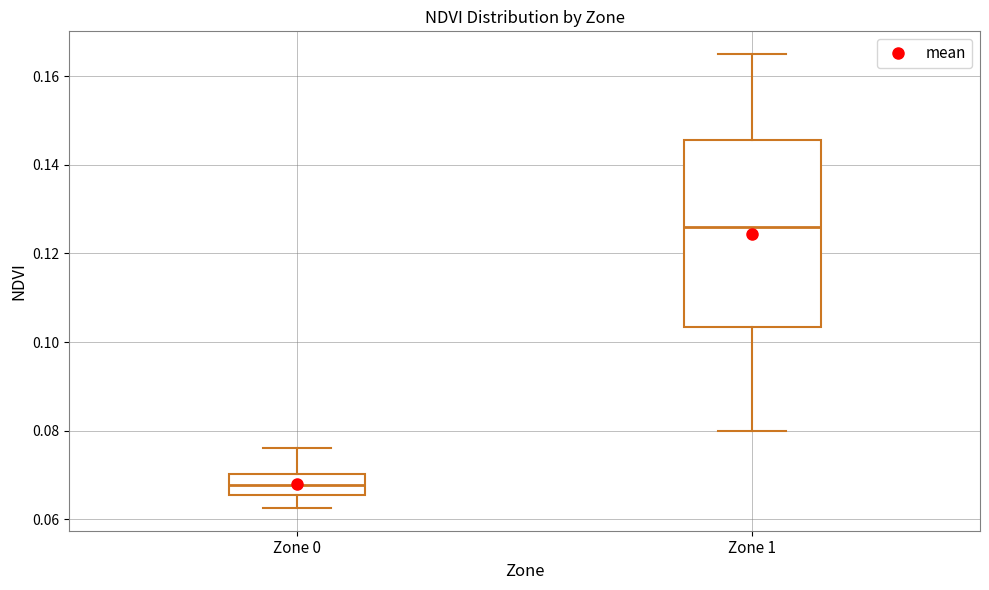

Reading left to right, transcribe this box plot: for each box, give where its median line is, the range the box spans, and where its two whiskers end, as read against the y-axis. The values are not printed on the chart, so give them approximately, as read against the axis.

Zone 0: median 0.068, box 0.066 to 0.070, whiskers 0.062 to 0.076
Zone 1: median 0.126, box 0.104 to 0.146, whiskers 0.080 to 0.166